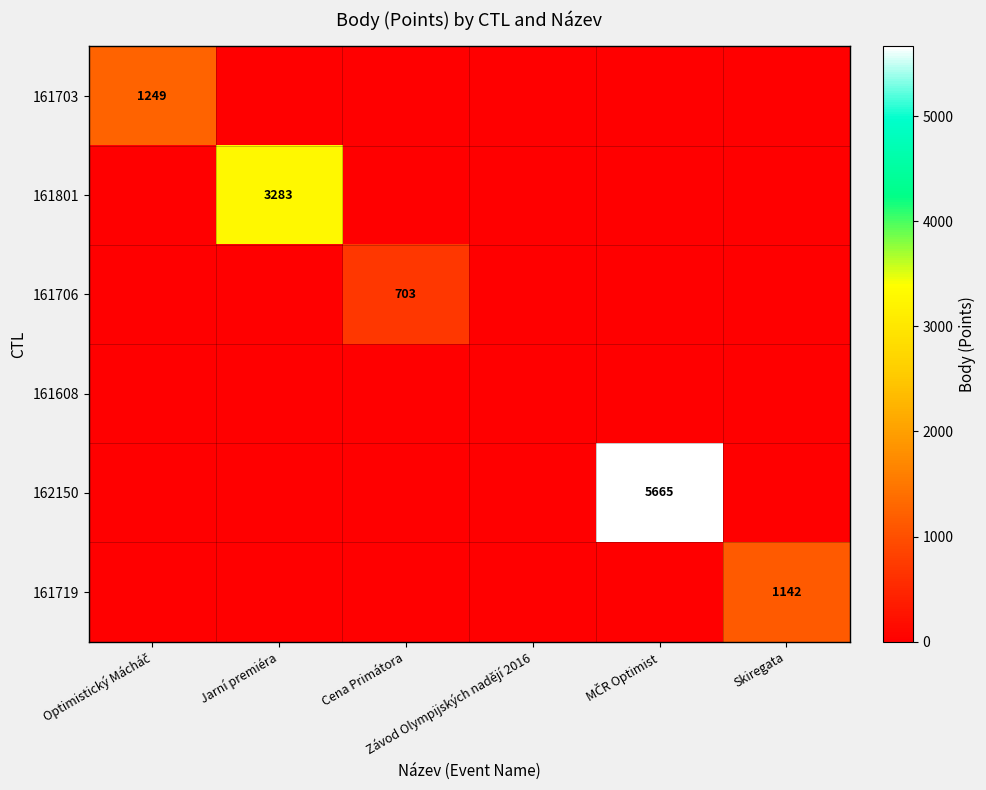

What is the difference between the maximum and minimum values in the 161801 series?

3283